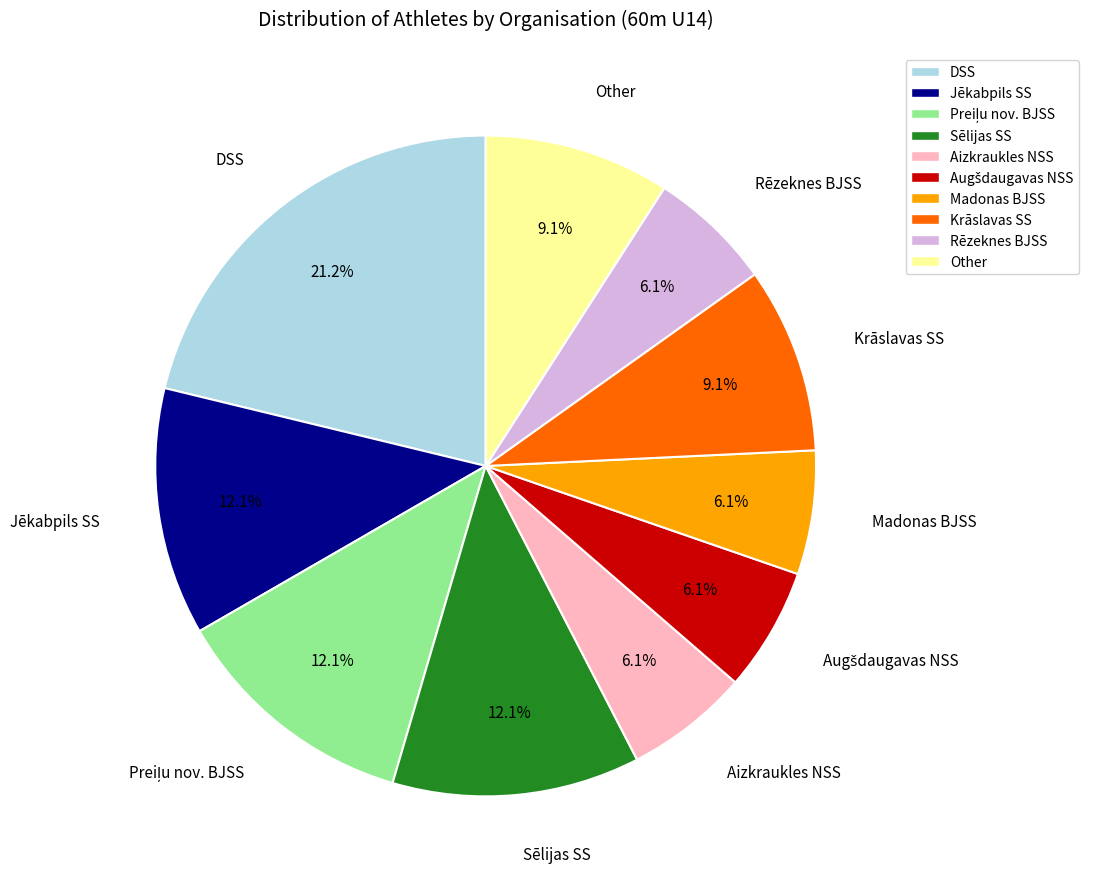

To the nearest percent, what is the combined percentage of Krāslavas SS and Aizkraukles NSS?

15%